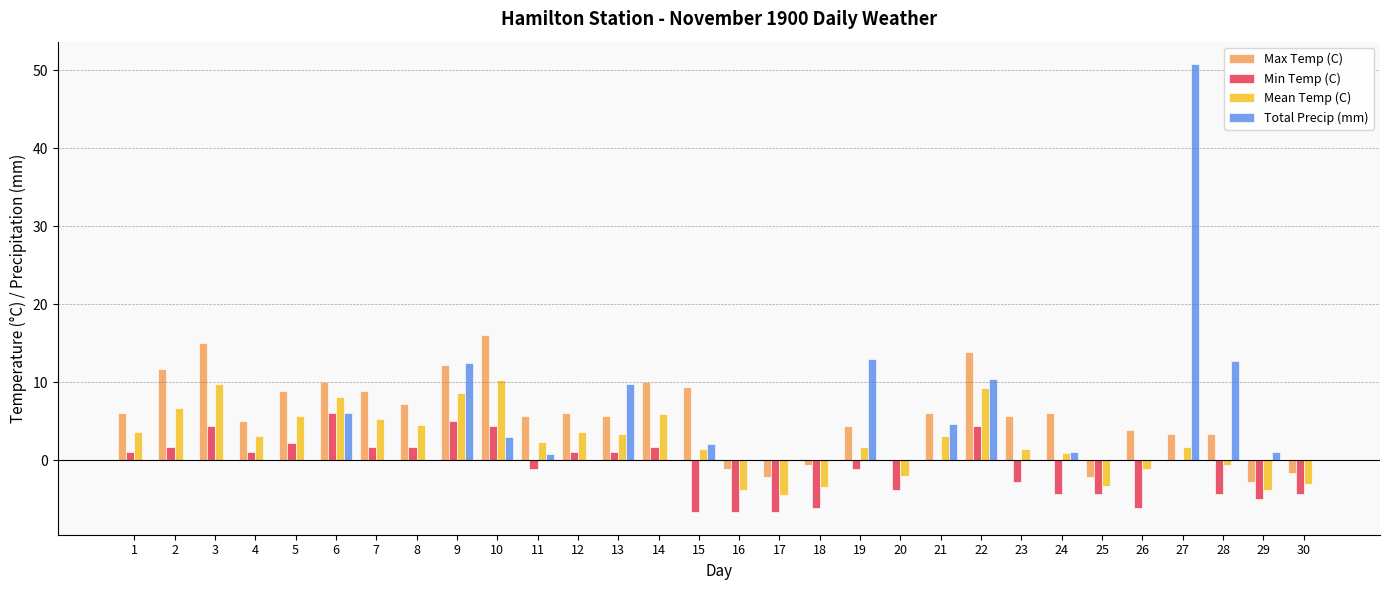

At which category is the sum across all series the highest?

27